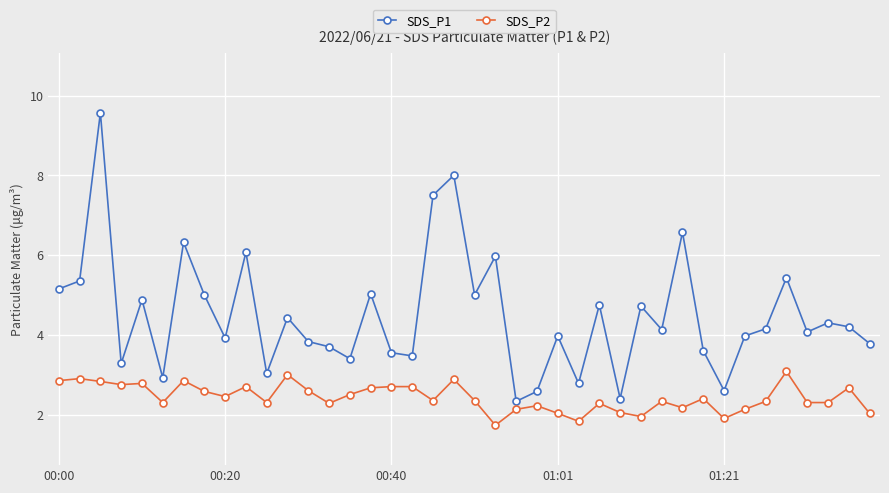

What is the difference between the maximum and minimum values in the SDS_P1 series?

7.2